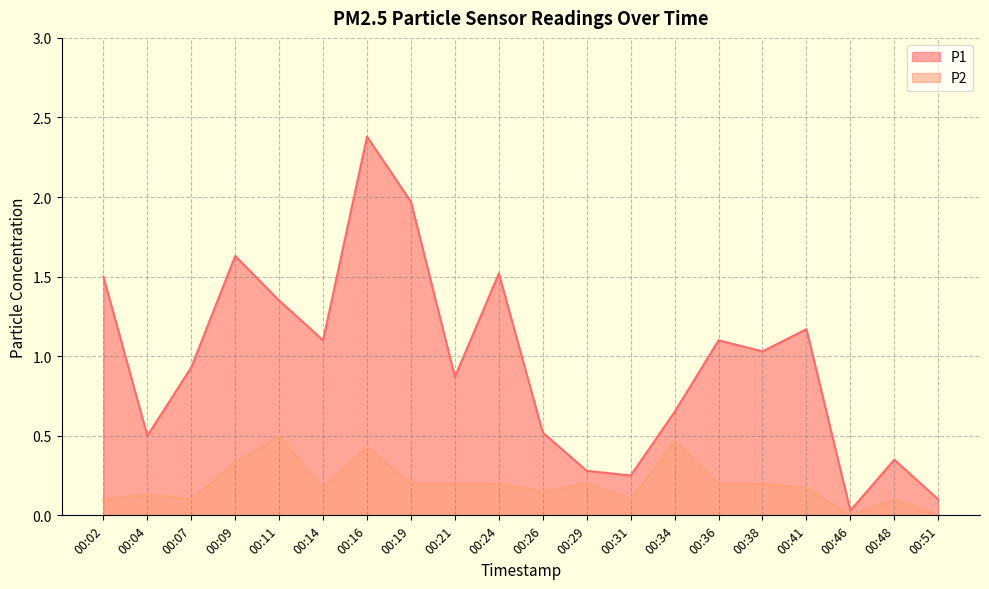

Rank the categories by P1 value from lowest to highest.

00:46, 00:51, 00:31, 00:29, 00:48, 00:04, 00:26, 00:34, 00:21, 00:07, 00:38, 00:14, 00:36, 00:41, 00:11, 00:02, 00:24, 00:09, 00:19, 00:16